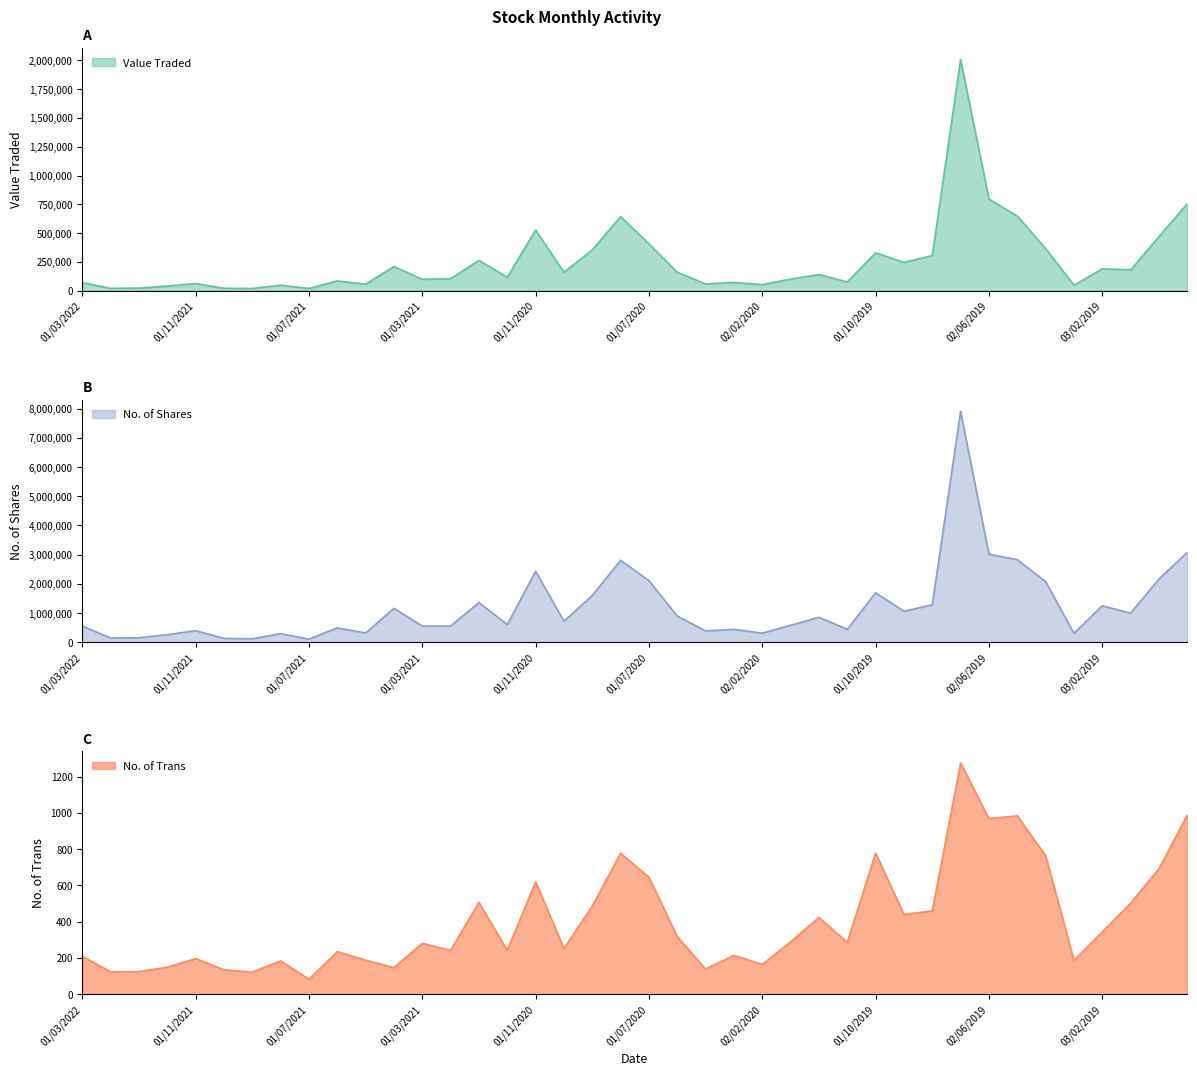

The value of No. of Trans at 04/08/2020 is 777. True or false?

True